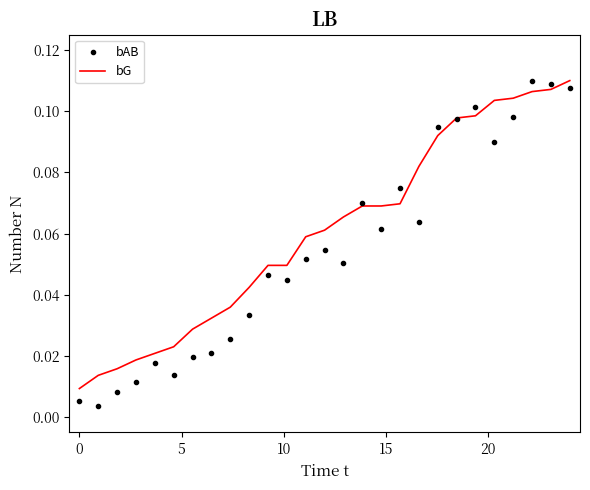

Which series has the largest total across all categories?

bG